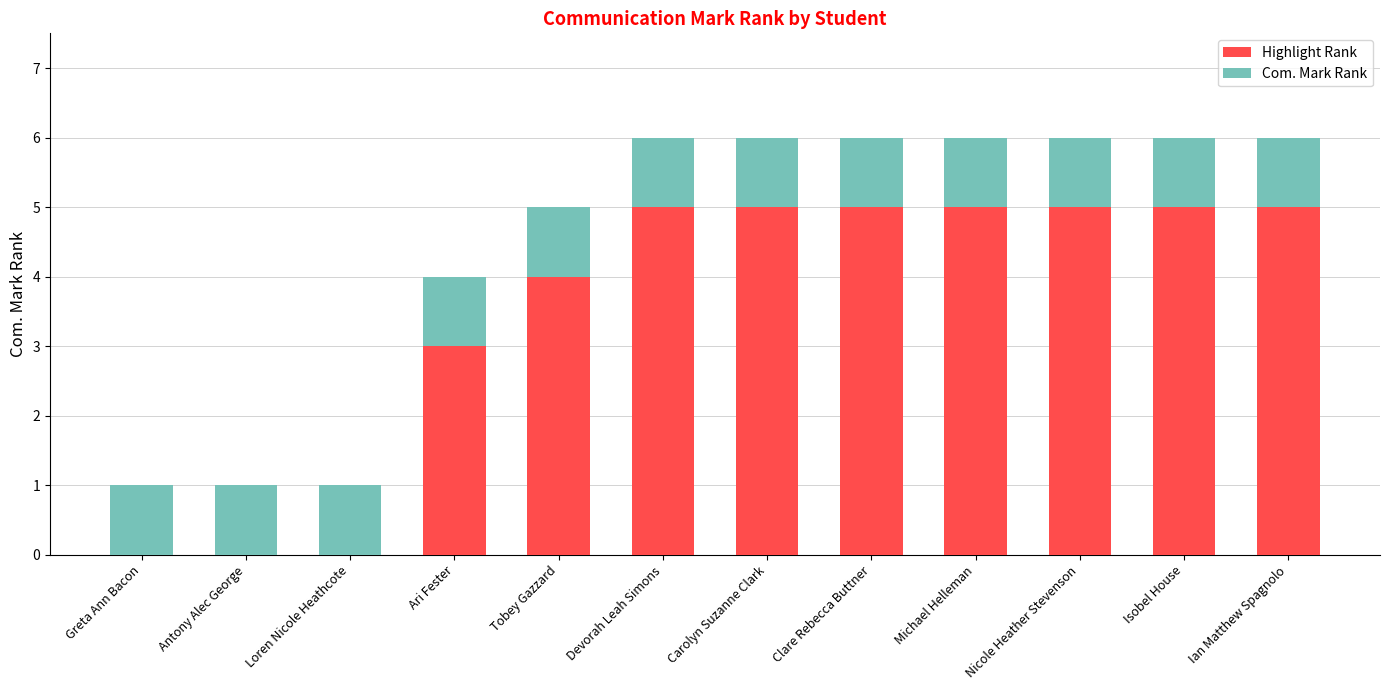

Reading left to right, what are the values for Highlight Rank?

Greta Ann Bacon=0	Antony Alec George=0	Loren Nicole Heathcote=0	Ari Fester=3	Tobey Gazzard=4	Devorah Leah Simons=5	Carolyn Suzanne Clark=5	Clare Rebecca Buttner=5	Michael Helleman=5	Nicole Heather Stevenson=5	Isobel House=5	Ian Matthew Spagnolo=5